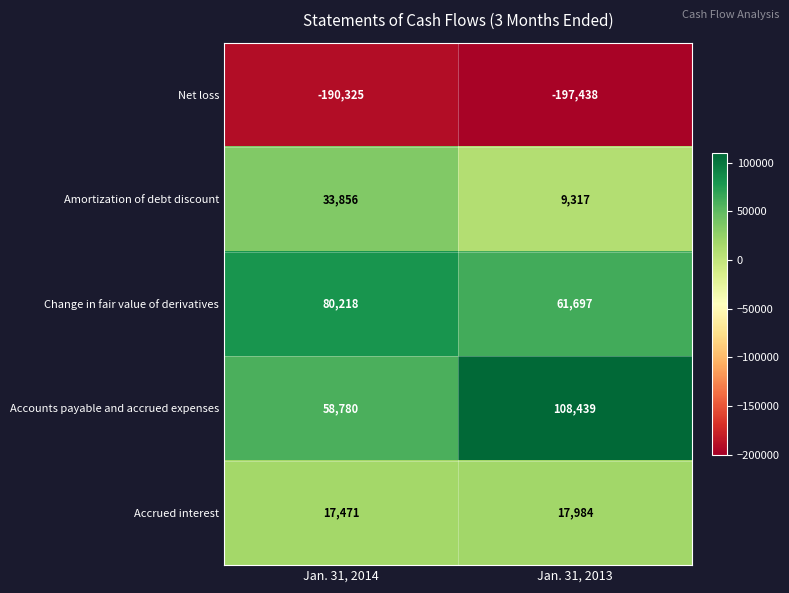

What is the difference between the Change in fair value of derivatives values at Jan. 31, 2013 and Jan. 31, 2014?

18521